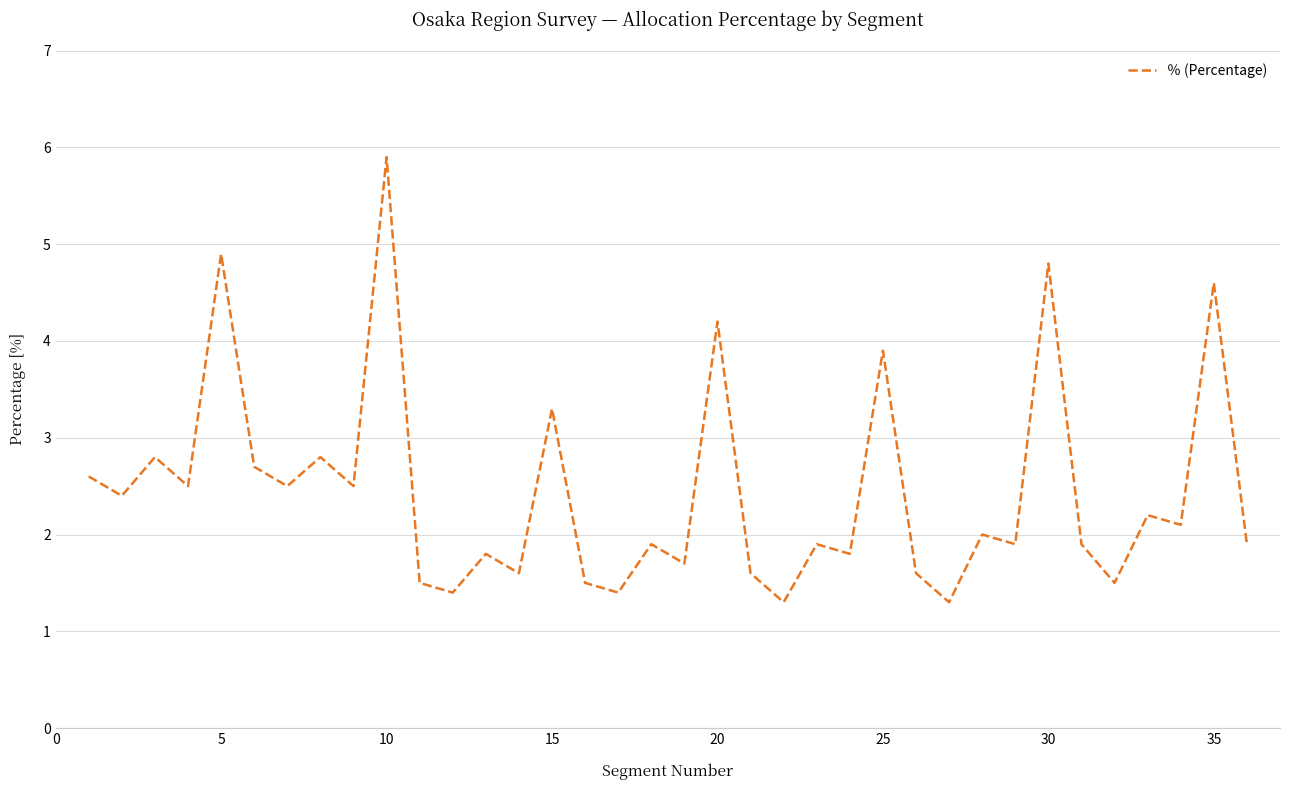

Is it true that the value at 10 is 9.8?

False